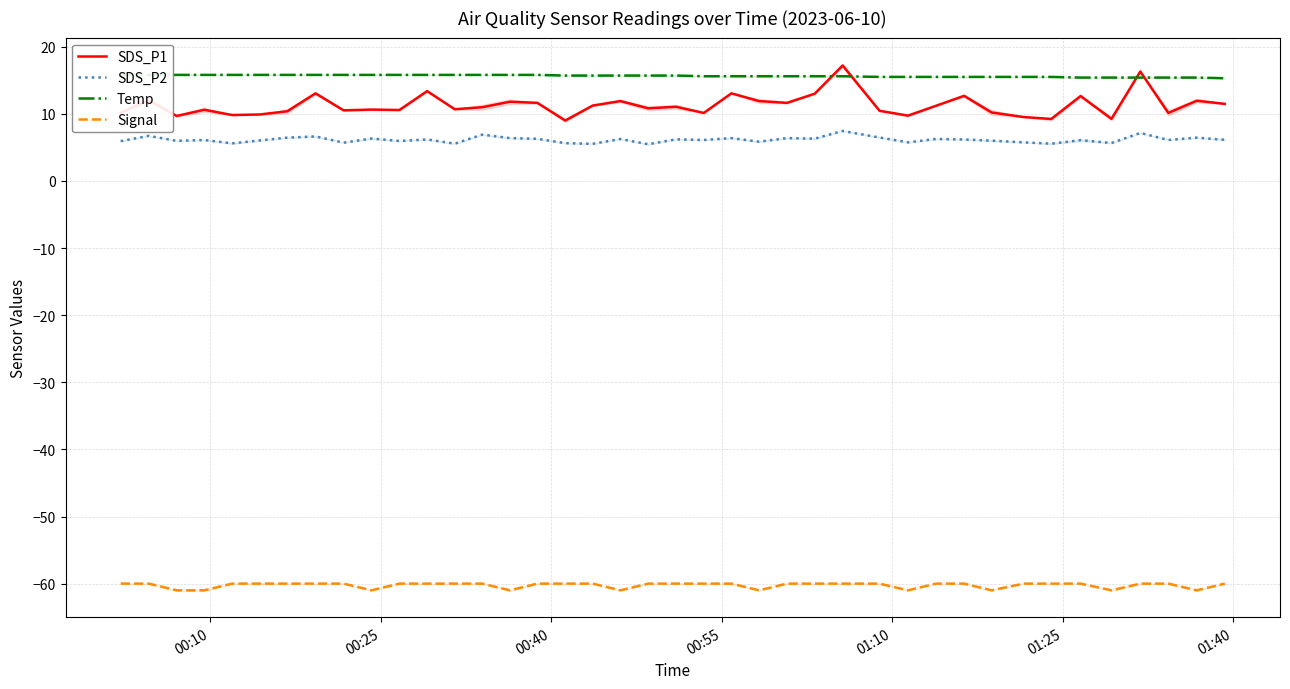

Reading left to right, list all the values displayed in this chart.

SDS_P1: 10.2	12.1	9.7	10.6	9.8	9.9	10.4	13.1	10.5	10.6	10.6	13.4	10.7	11.0	11.8	11.6	9.0	11.2	11.9	10.8	11.1	10.1	13.1	11.9	11.6	13.0	17.2	10.4	9.7	11.2	12.7	10.2	9.5	9.2	12.7	9.2	16.3	10.1	11.9	11.5
SDS_P2: 5.9	6.7	6.0	6.1	5.6	6.0	6.5	6.6	5.7	6.3	6.0	6.2	5.5	6.9	6.4	6.3	5.6	5.5	6.2	5.5	6.2	6.1	6.4	5.8	6.4	6.3	7.5	6.5	5.8	6.2	6.2	6.0	5.8	5.5	6.1	5.7	7.2	6.1	6.5	6.1
Temp: 15.8	15.8	15.8	15.8	15.8	15.8	15.8	15.8	15.8	15.8	15.8	15.8	15.8	15.8	15.8	15.8	15.7	15.7	15.7	15.7	15.7	15.6	15.6	15.6	15.6	15.6	15.6	15.5	15.5	15.5	15.5	15.5	15.5	15.5	15.4	15.4	15.4	15.4	15.4	15.3
Signal: -60.0	-60.0	-61.0	-61.0	-60.0	-60.0	-60.0	-60.0	-60.0	-61.0	-60.0	-60.0	-60.0	-60.0	-61.0	-60.0	-60.0	-60.0	-61.0	-60.0	-60.0	-60.0	-60.0	-61.0	-60.0	-60.0	-60.0	-60.0	-61.0	-60.0	-60.0	-61.0	-60.0	-60.0	-60.0	-61.0	-60.0	-60.0	-61.0	-60.0